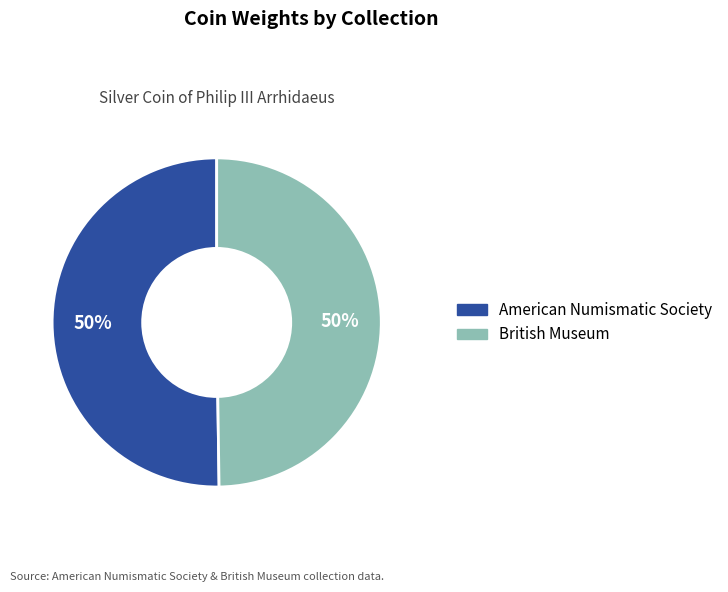

Approximately how many times larger is the value at British Museum compared to American Numismatic Society?

1.0